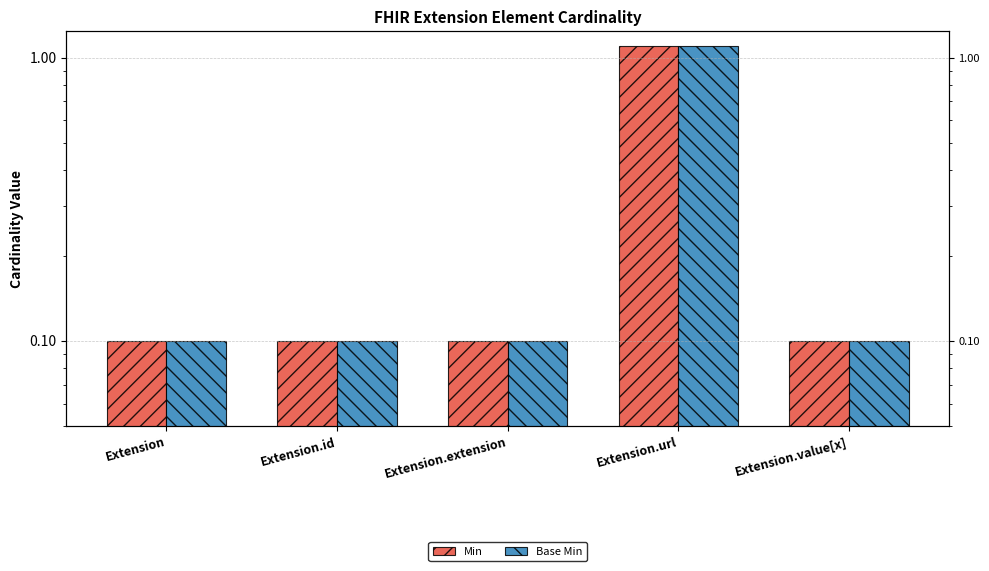

What value does the Min series have at Extension.id?

0.1